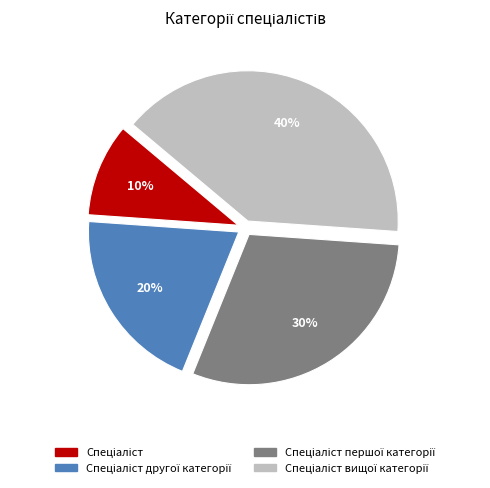

Is there a majority slice in this chart?

No